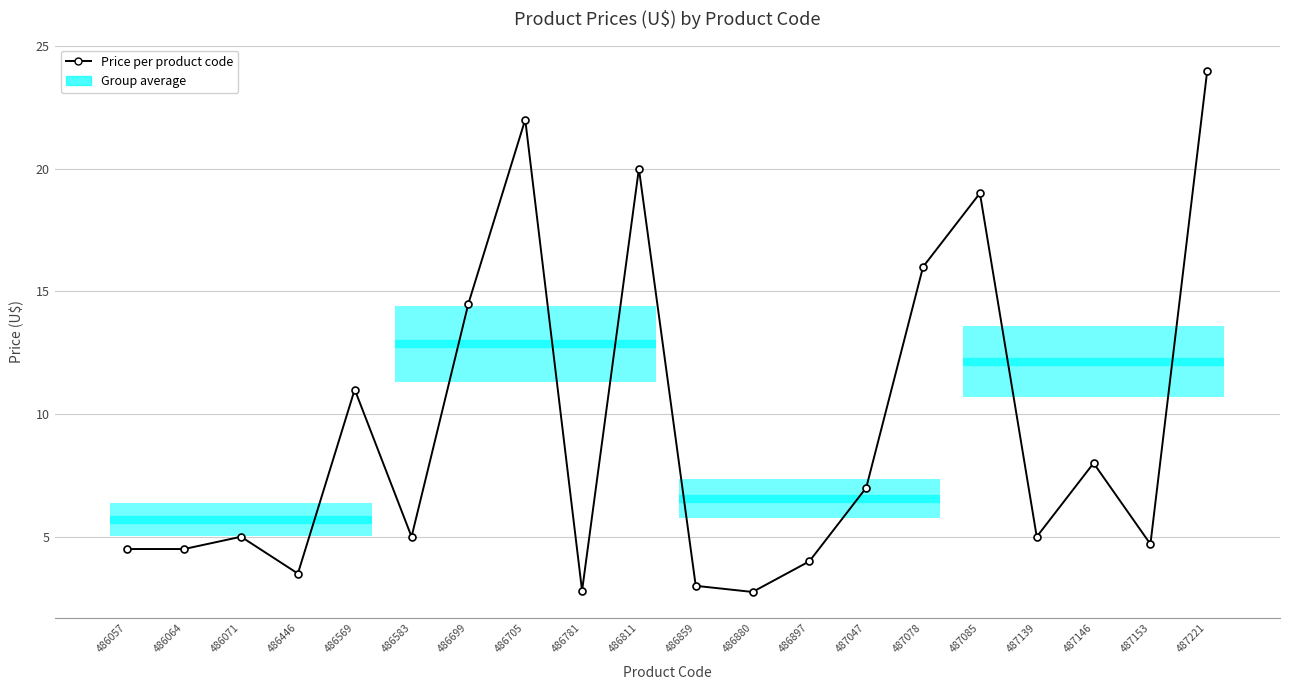

Where is the first local maximum?

486071